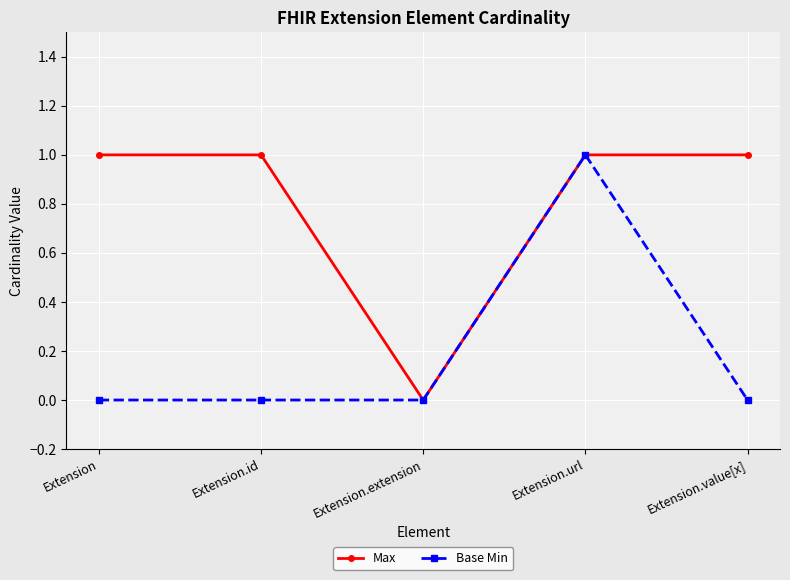

What is the label of the 5th point from the right?

Extension